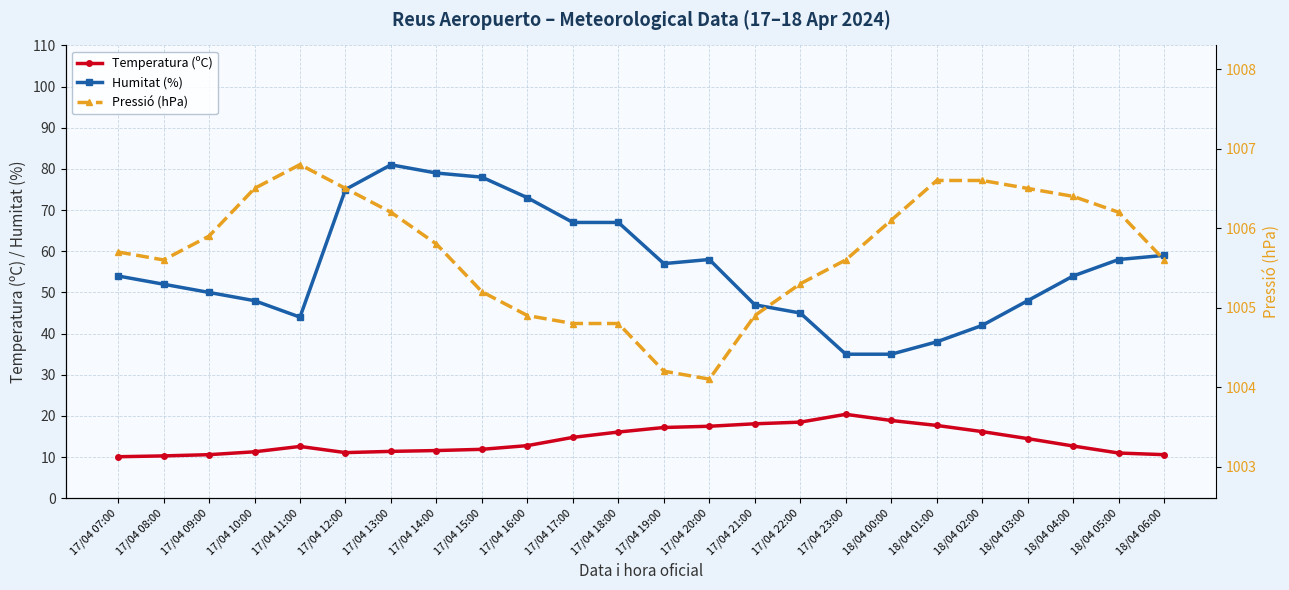

At which label is Temperatura (ºC) closest to 15?

17/04 17:00